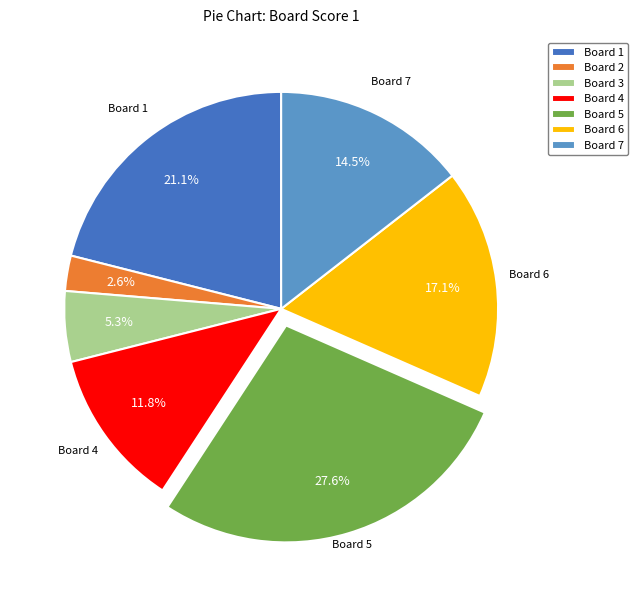

Combined, what portion of the pie is Board 1 and Board 4?

32.9%